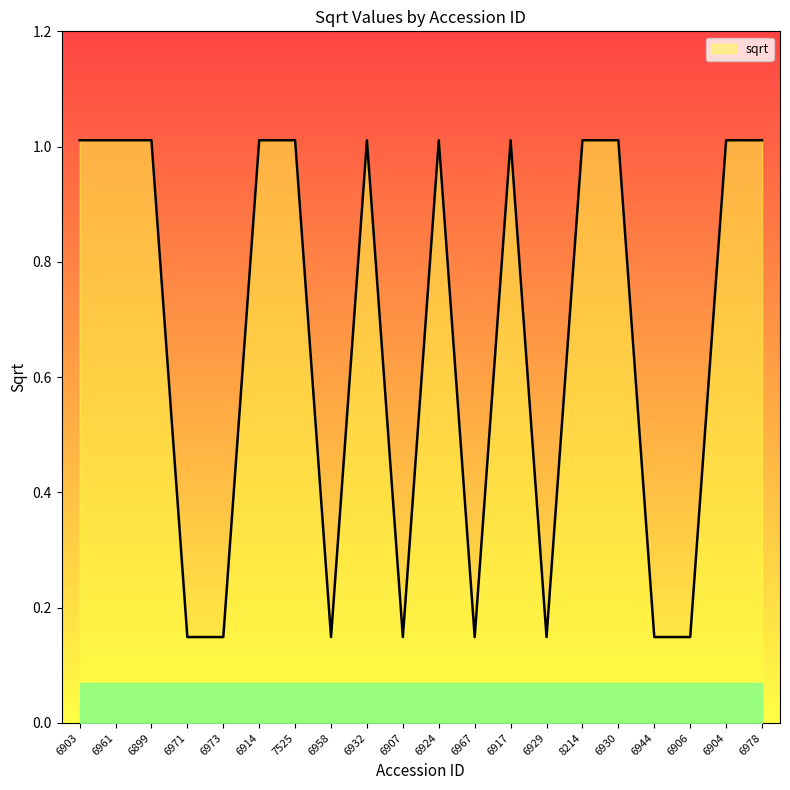

What is the difference between the maximum and second lowest values?

0.9